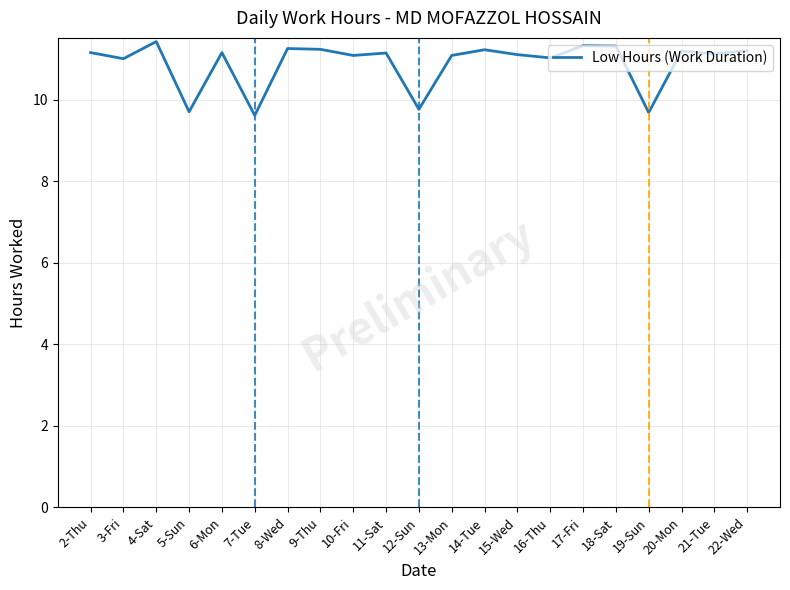

What position from the right is 12-Sun?

11